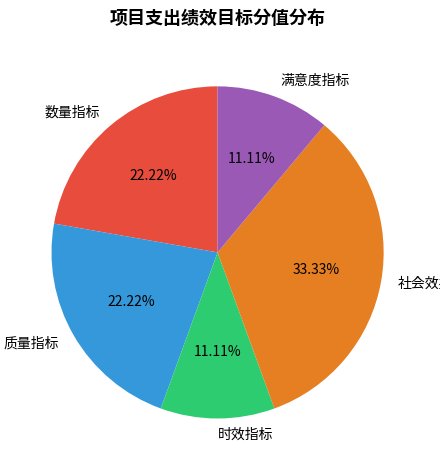

What is the largest slice in the pie chart?

社会效益